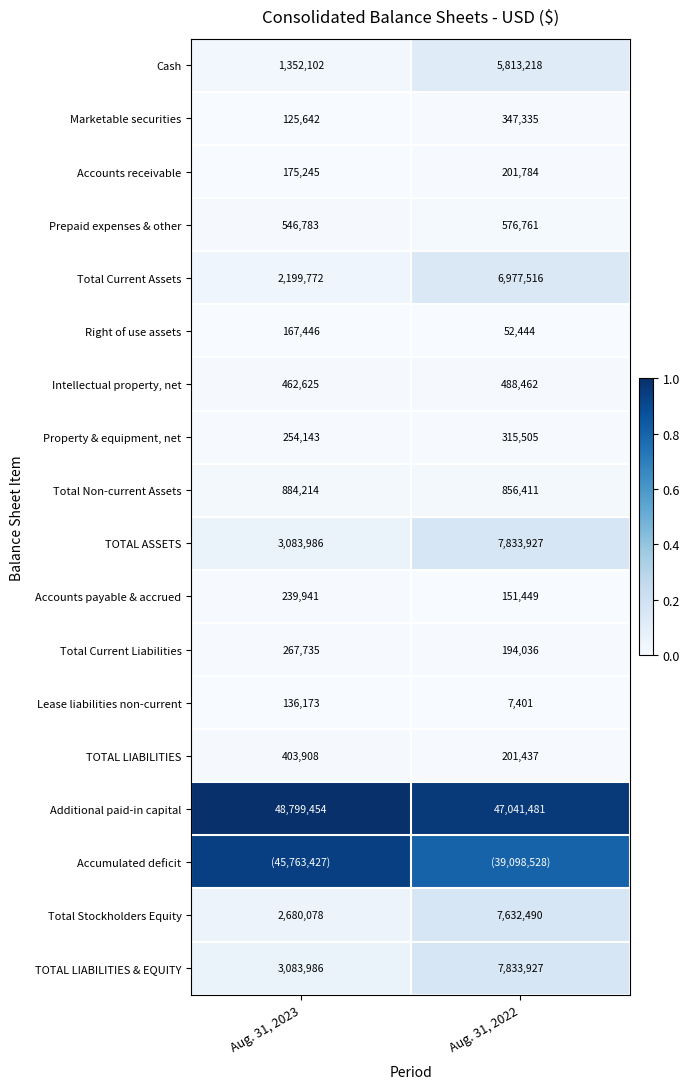

Is the value of Accounts receivable at Aug. 31, 2023 greater than the value of Lease liabilities non-current at Aug. 31, 2023?

Yes